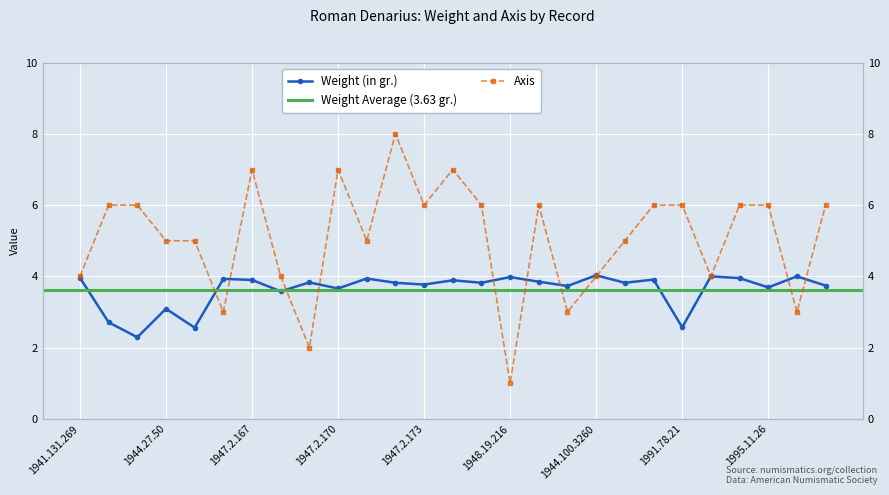

At which label is Axis closest to 4?

1941.131.269